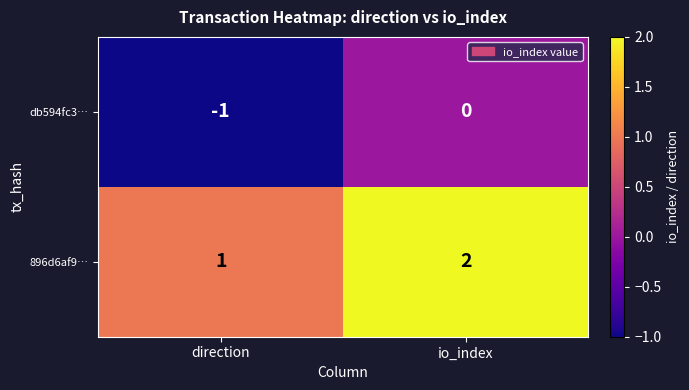

How many series are shown in this chart?

2